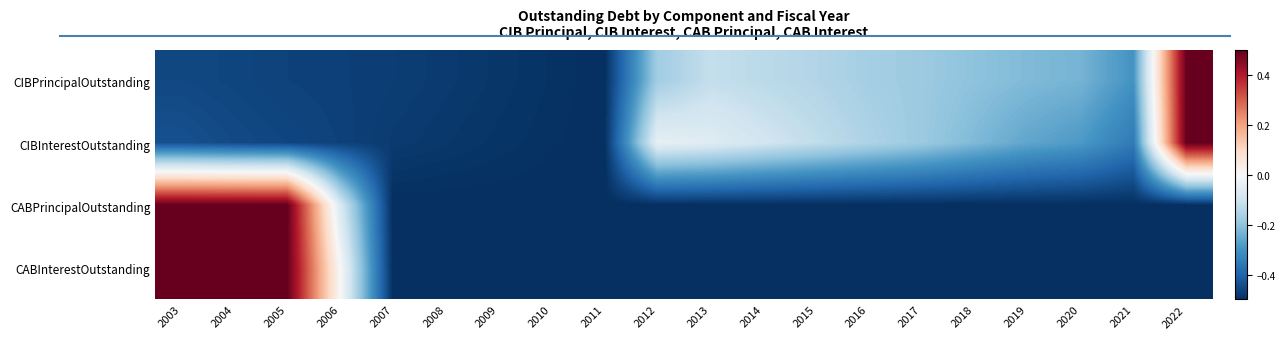

Count the number of data series in this chart.

4